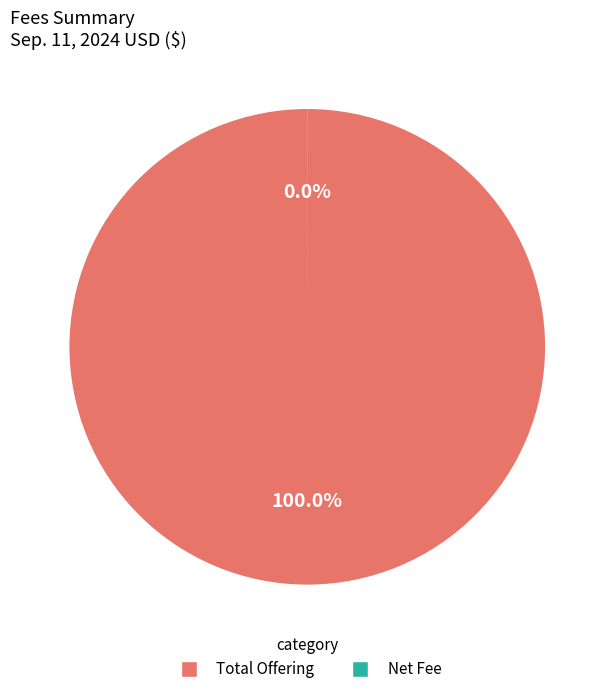

Does Total Offering represent more than half of the total?

Yes